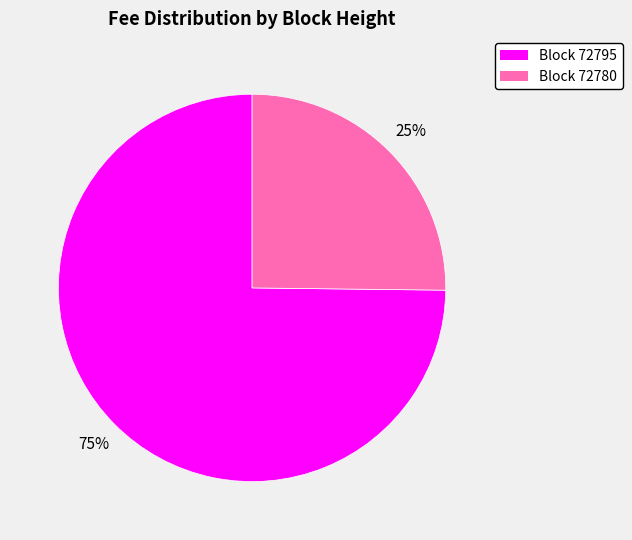

Is there any slice that represents more than half of the pie?

Yes